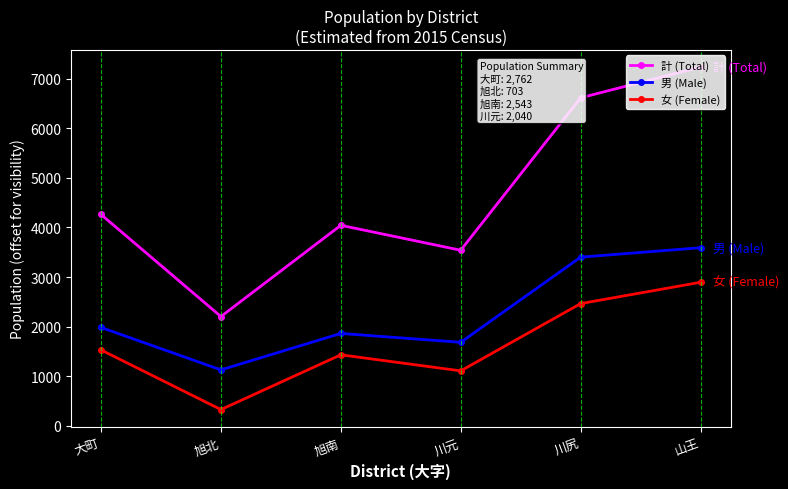

What is the label of the 4th point from the right?

旭南